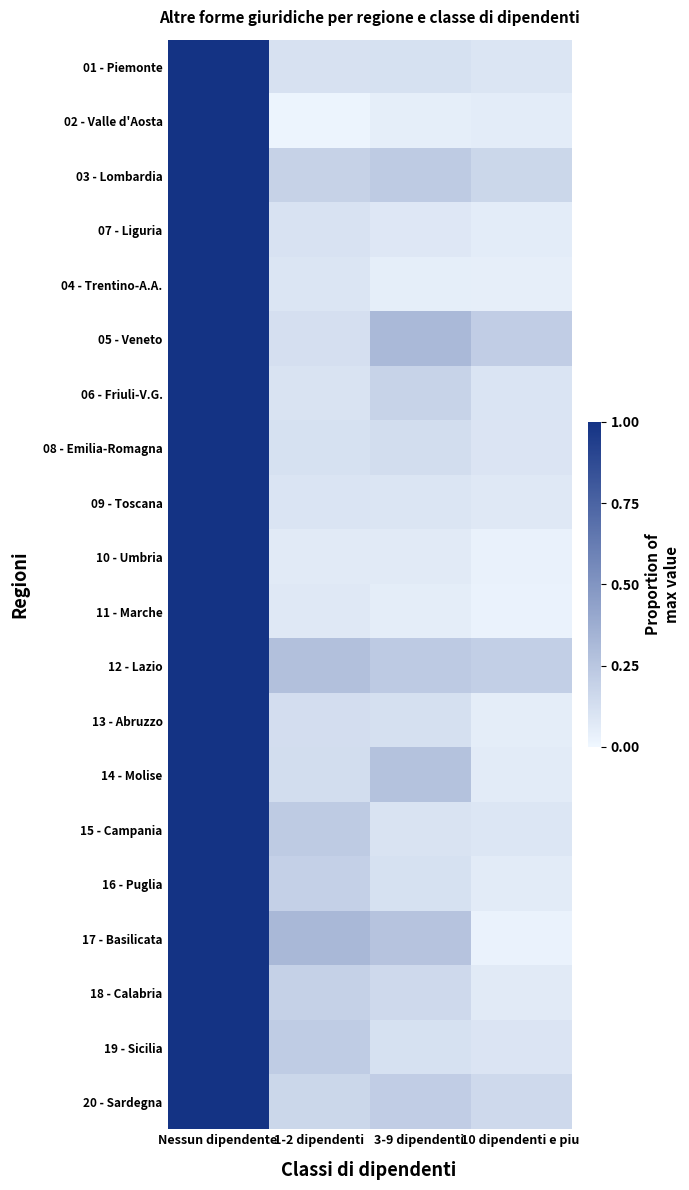

Reading right to left, extract all data points from this chart.

01 - Piemonte: 10 dipendenti e piu=0.1	3-9 dipendenti=0.1	1-2 dipendenti=0.1	Nessun dipendente=1.0
02 - Valle d'Aosta: 10 dipendenti e piu=0.1	3-9 dipendenti=0.0	1-2 dipendenti=0.0	Nessun dipendente=1.0
03 - Lombardia: 10 dipendenti e piu=0.2	3-9 dipendenti=0.2	1-2 dipendenti=0.2	Nessun dipendente=1.0
07 - Liguria: 10 dipendenti e piu=0.1	3-9 dipendenti=0.1	1-2 dipendenti=0.1	Nessun dipendente=1.0
04 - Trentino-A.A.: 10 dipendenti e piu=0.0	3-9 dipendenti=0.1	1-2 dipendenti=0.1	Nessun dipendente=1.0
05 - Veneto: 10 dipendenti e piu=0.2	3-9 dipendenti=0.3	1-2 dipendenti=0.1	Nessun dipendente=1.0
06 - Friuli-V.G.: 10 dipendenti e piu=0.1	3-9 dipendenti=0.2	1-2 dipendenti=0.1	Nessun dipendente=1.0
08 - Emilia-Romagna: 10 dipendenti e piu=0.1	3-9 dipendenti=0.1	1-2 dipendenti=0.1	Nessun dipendente=1.0
09 - Toscana: 10 dipendenti e piu=0.1	3-9 dipendenti=0.1	1-2 dipendenti=0.1	Nessun dipendente=1.0
10 - Umbria: 10 dipendenti e piu=0.0	3-9 dipendenti=0.1	1-2 dipendenti=0.1	Nessun dipendente=1.0
11 - Marche: 10 dipendenti e piu=0.0	3-9 dipendenti=0.1	1-2 dipendenti=0.1	Nessun dipendente=1.0
12 - Lazio: 10 dipendenti e piu=0.2	3-9 dipendenti=0.2	1-2 dipendenti=0.3	Nessun dipendente=1.0
13 - Abruzzo: 10 dipendenti e piu=0.1	3-9 dipendenti=0.1	1-2 dipendenti=0.1	Nessun dipendente=1.0
14 - Molise: 10 dipendenti e piu=0.1	3-9 dipendenti=0.3	1-2 dipendenti=0.1	Nessun dipendente=1.0
15 - Campania: 10 dipendenti e piu=0.1	3-9 dipendenti=0.1	1-2 dipendenti=0.2	Nessun dipendente=1.0
16 - Puglia: 10 dipendenti e piu=0.1	3-9 dipendenti=0.1	1-2 dipendenti=0.2	Nessun dipendente=1.0
17 - Basilicata: 10 dipendenti e piu=0.0	3-9 dipendenti=0.3	1-2 dipendenti=0.3	Nessun dipendente=1.0
18 - Calabria: 10 dipendenti e piu=0.1	3-9 dipendenti=0.2	1-2 dipendenti=0.2	Nessun dipendente=1.0
19 - Sicilia: 10 dipendenti e piu=0.1	3-9 dipendenti=0.1	1-2 dipendenti=0.2	Nessun dipendente=1.0
20 - Sardegna: 10 dipendenti e piu=0.2	3-9 dipendenti=0.2	1-2 dipendenti=0.2	Nessun dipendente=1.0